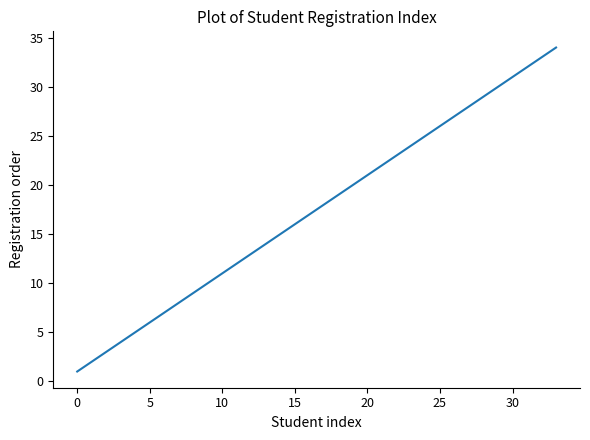

What is the difference between the maximum and minimum values?

33